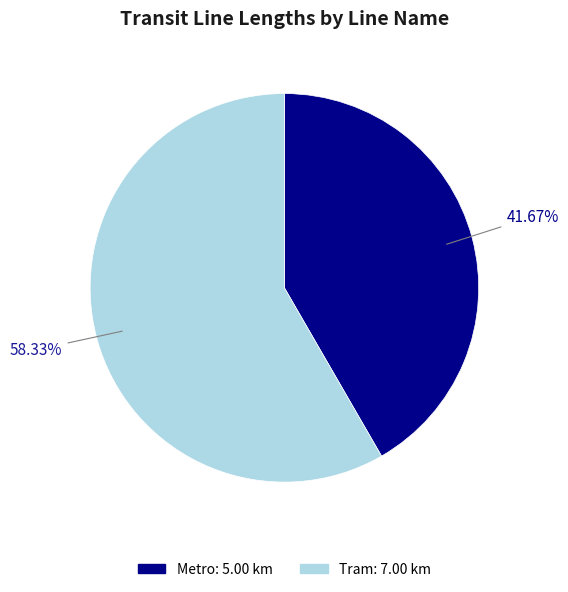

What is the ratio of the value at Metro to the value at Tram?

0.7